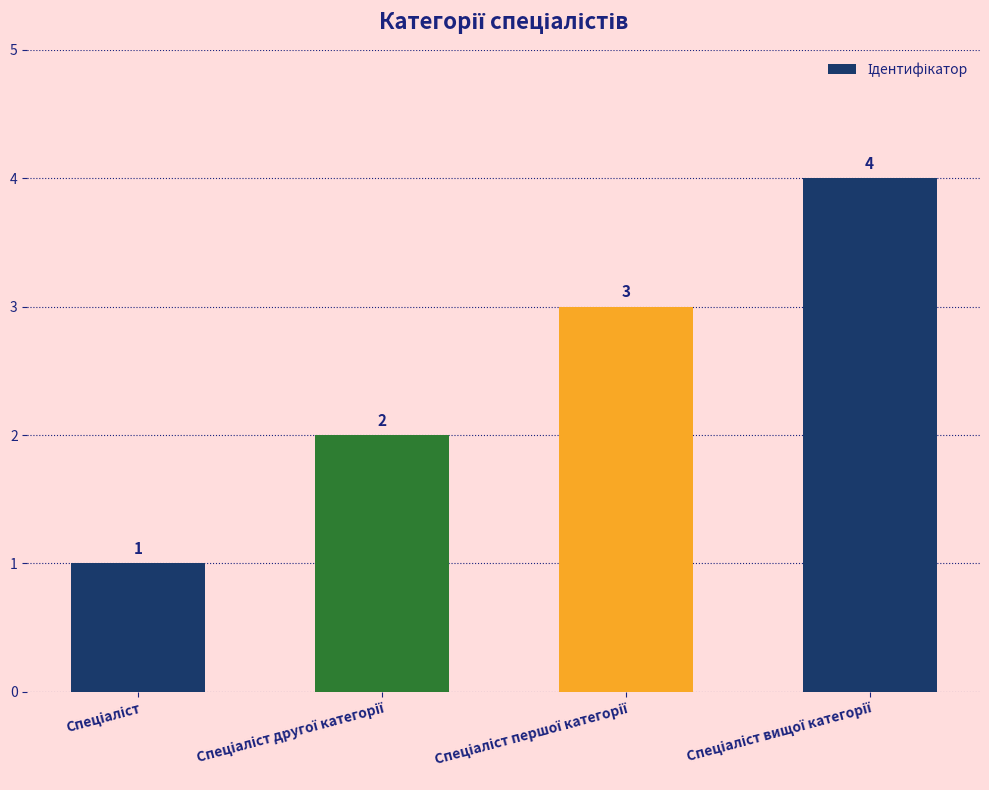

What is the difference between the maximum and minimum values?

3